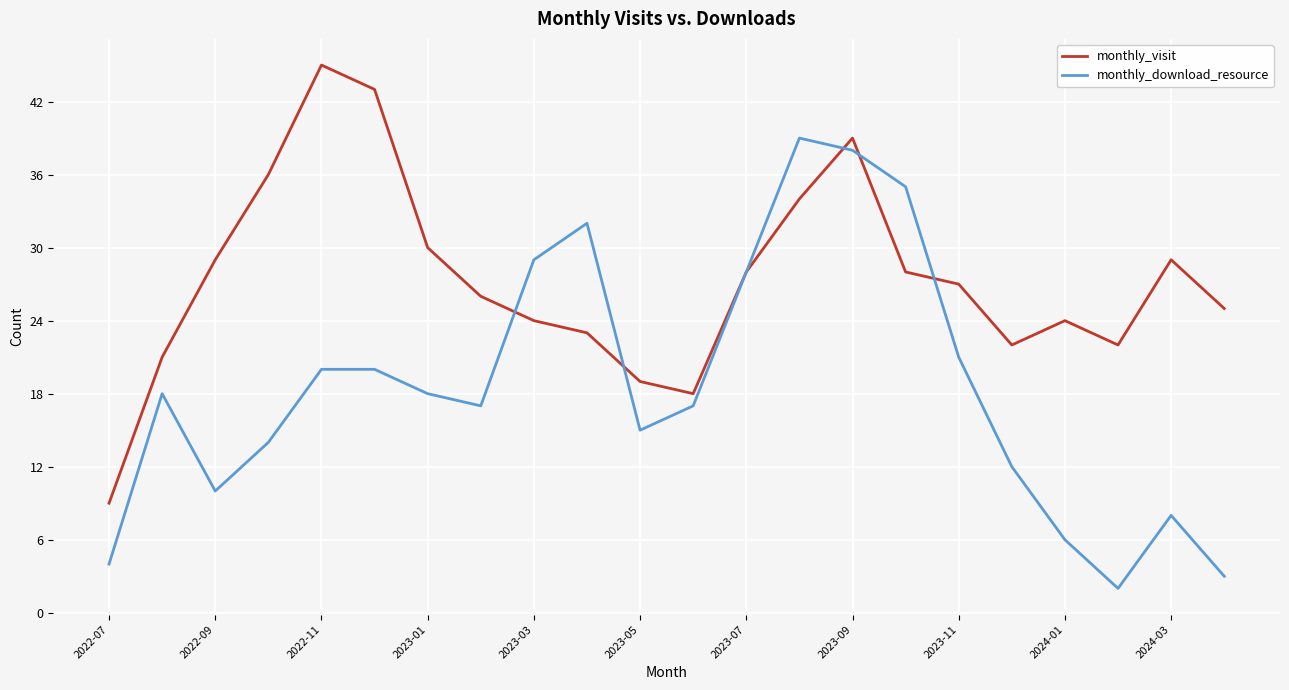

Which series ends up on top after the final intersection of monthly_download_resource and monthly_visit?

monthly_visit